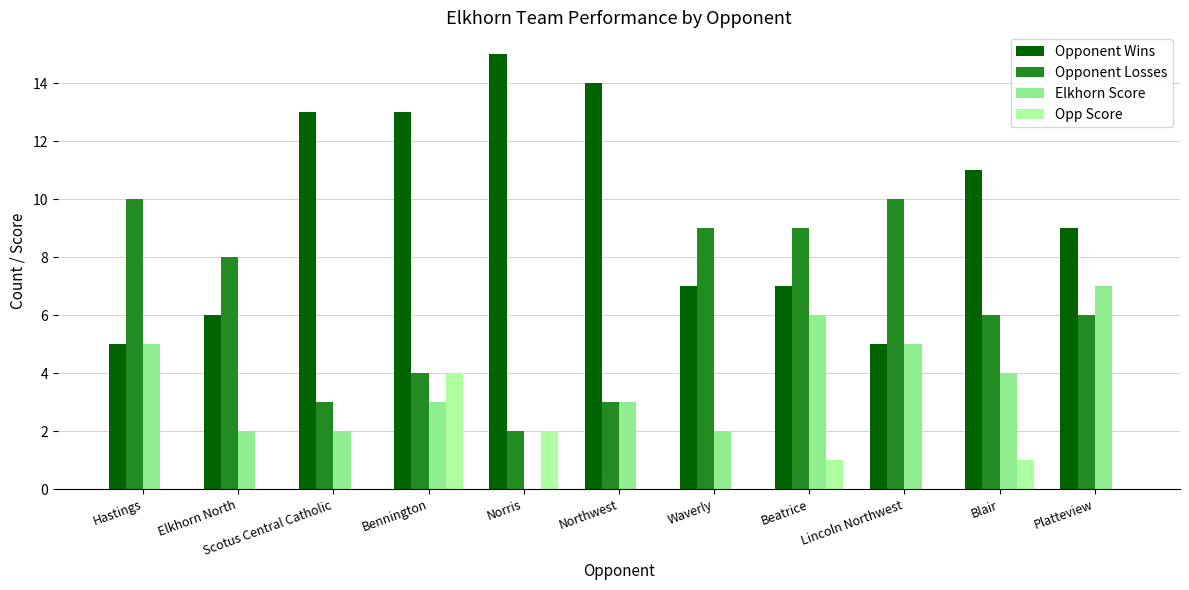

At which category is the sum across all series the highest?

Bennington